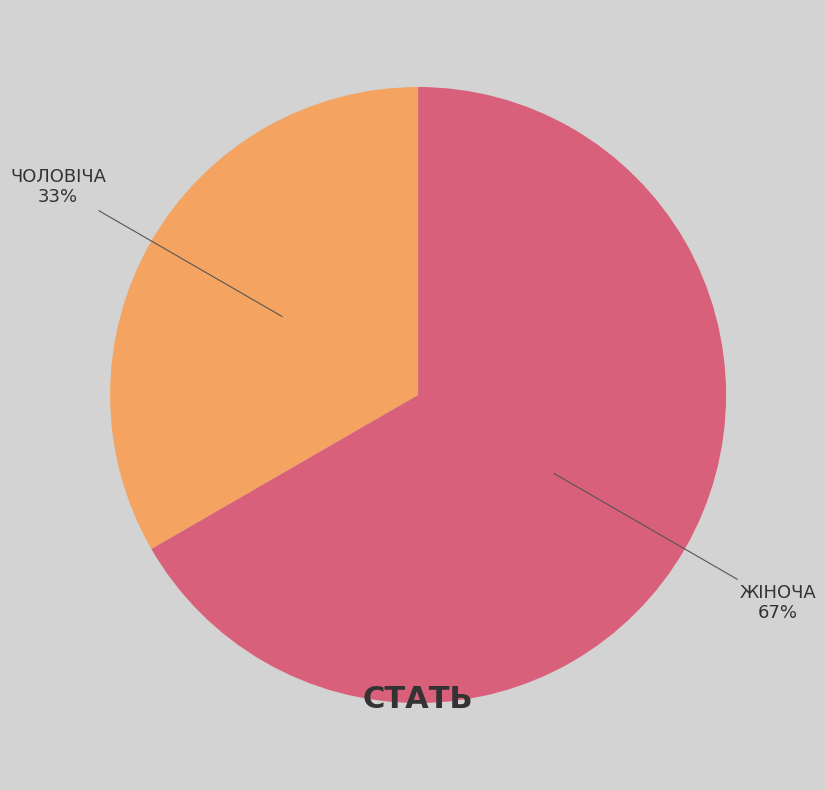

Is there any slice that represents more than half of the pie?

Yes